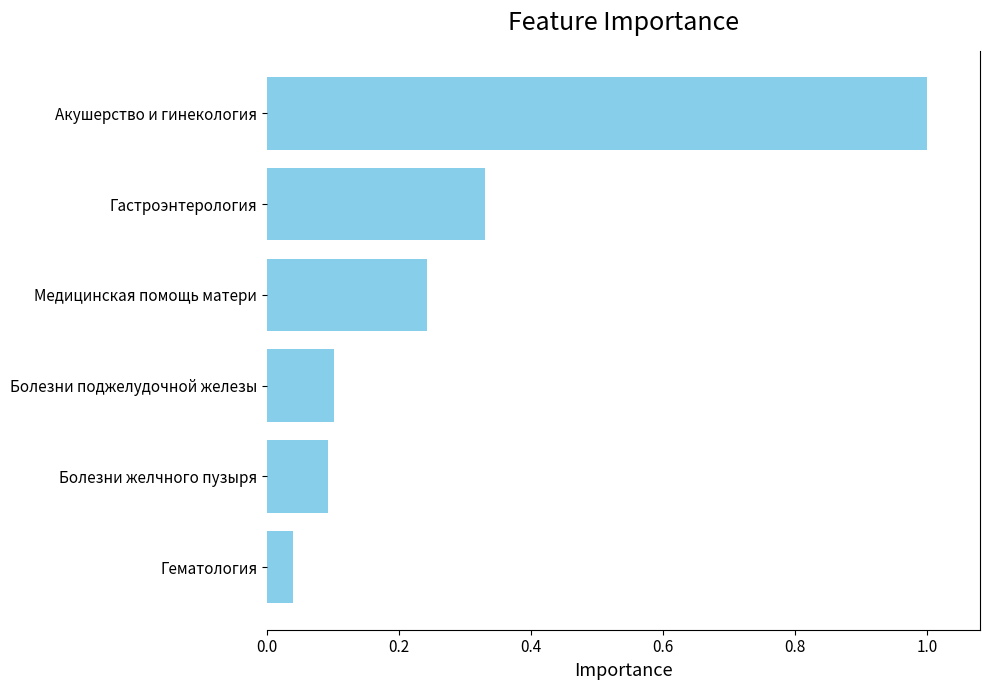

Rank the categories by value from lowest to highest.

Гематология, Болезни желчного пузыря, Болезни поджелудочной железы, Медицинская помощь матери, Гастроэнтерология, Акушерство и гинекология